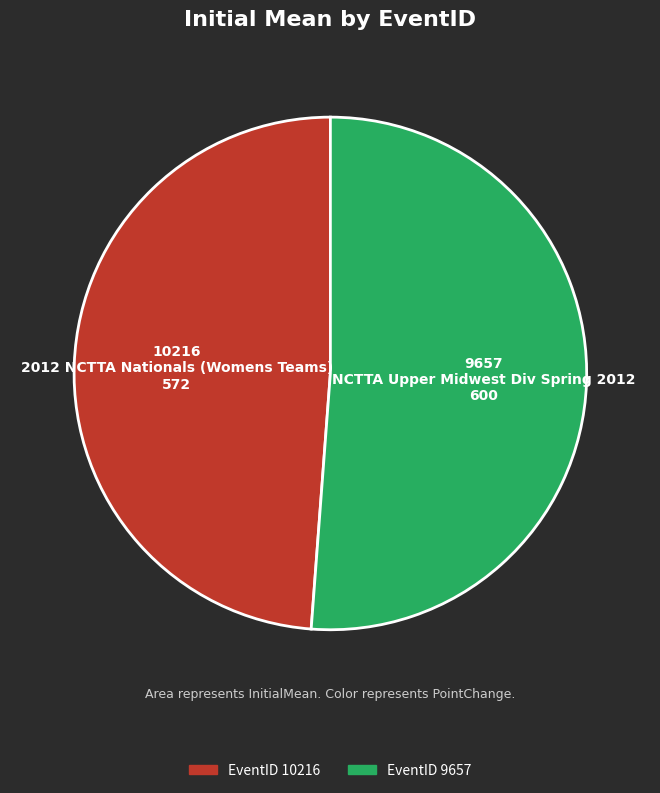

Which has a higher value, 9657 or 10216?

9657